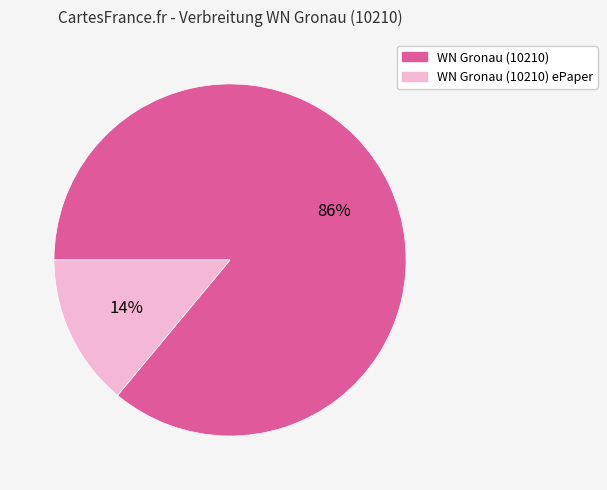

To the nearest percent, what is the combined percentage of WN Gronau (10210) and WN Gronau (10210) ePaper?

100%